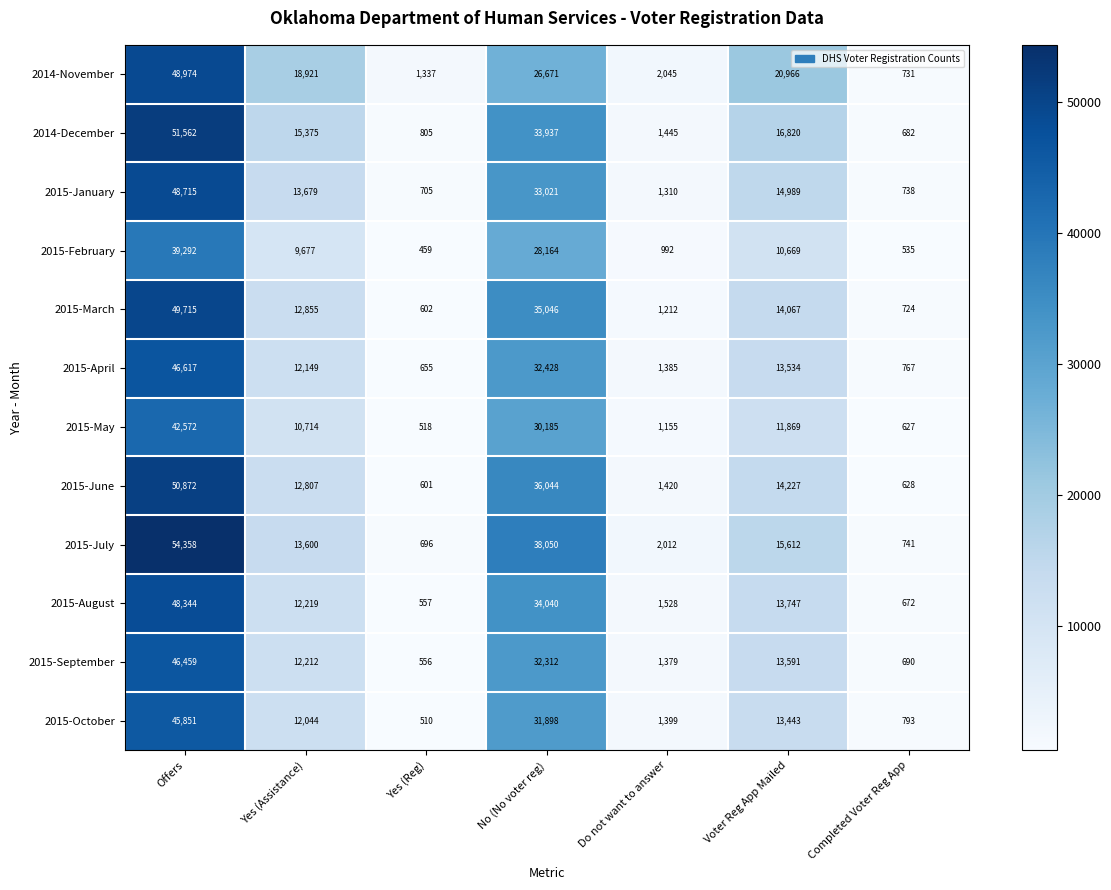

What value does the 2015-May series have at Do not want to answer, to the nearest 100?

1200